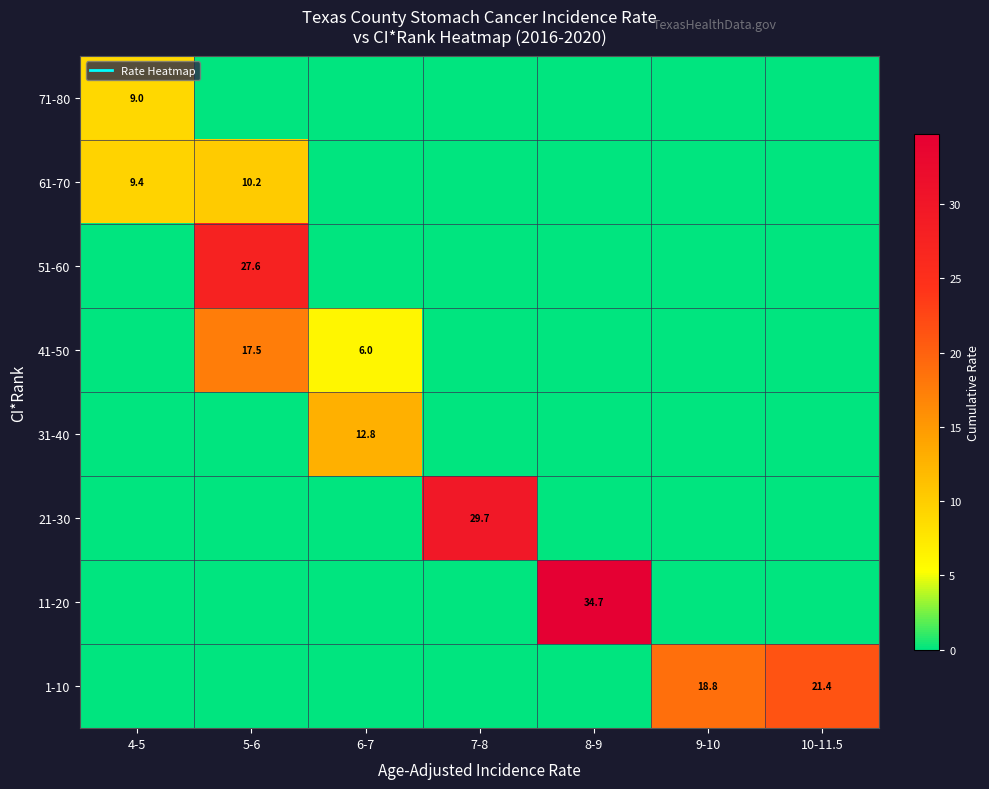

Rank the series by their maximum value, from highest to lowest.

11-20, 21-30, 51-60, 1-10, 41-50, 31-40, 61-70, 71-80